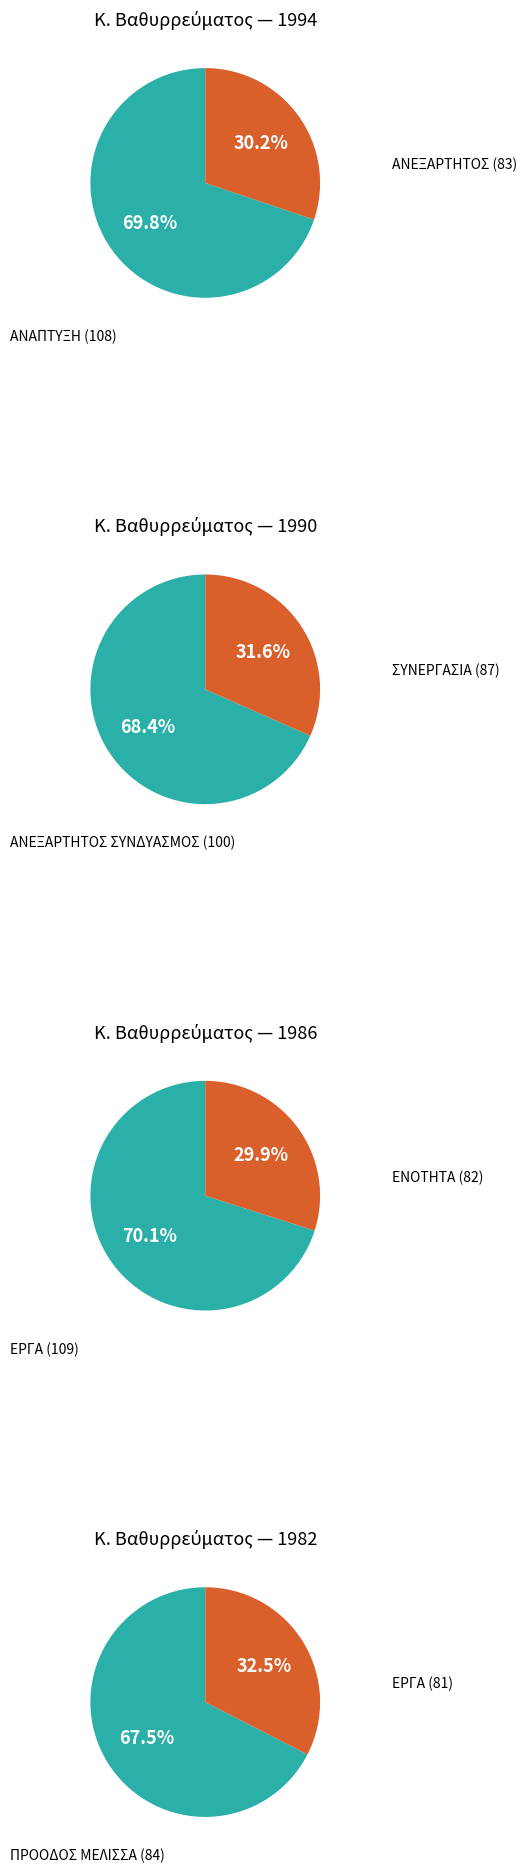

To the nearest percent, what is the average slice percentage?

50%